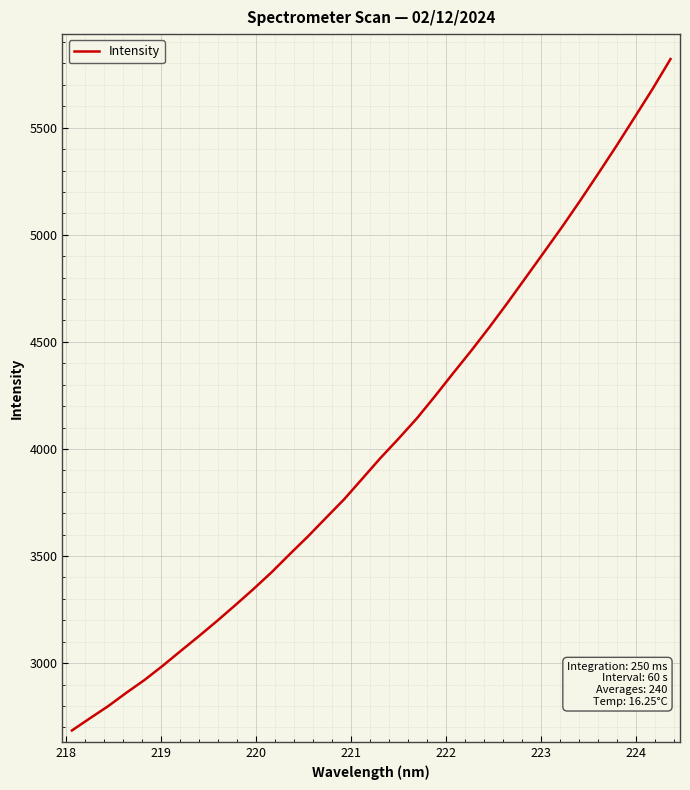

Does the chart display data point markers on the line(s)?

No